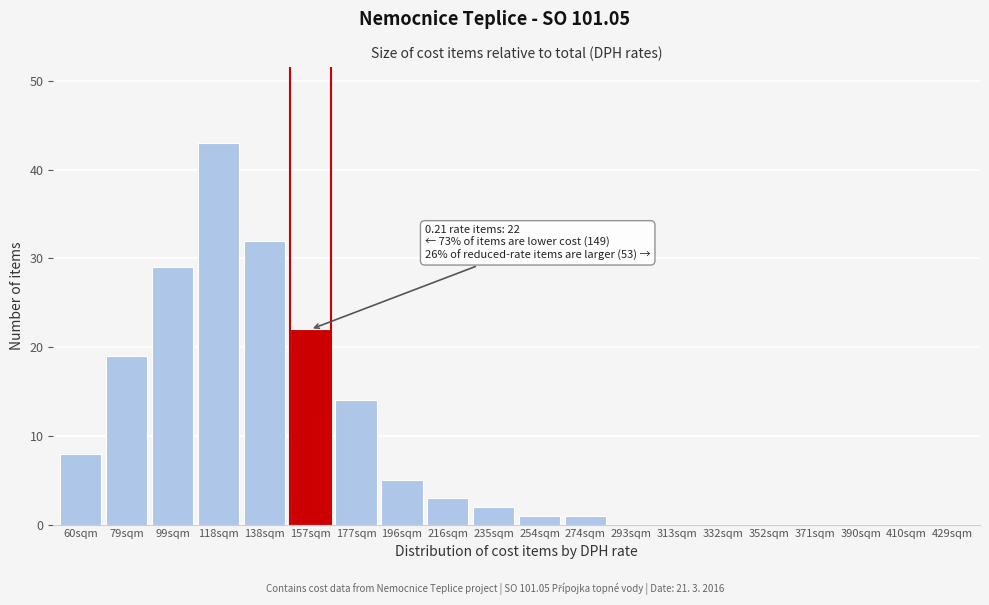

Reading left to right, what are all the values shown in this chart?

60sqm=8	79sqm=19	99sqm=29	118sqm=43	138sqm=32	157sqm=22	177sqm=14	196sqm=5	216sqm=3	235sqm=2	254sqm=1	274sqm=1	293sqm=0	313sqm=0	332sqm=0	352sqm=0	371sqm=0	390sqm=0	410sqm=0	429sqm=0